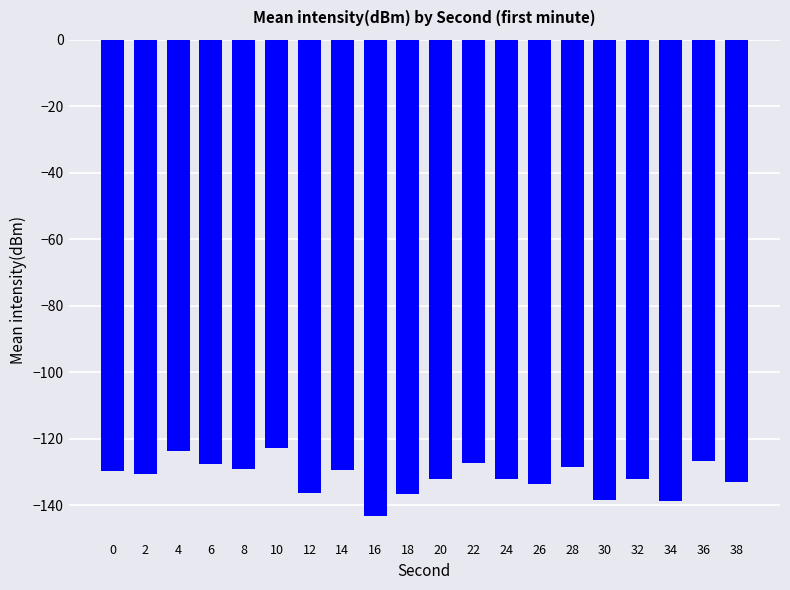

What is the difference between the maximum and second lowest values?

16.0